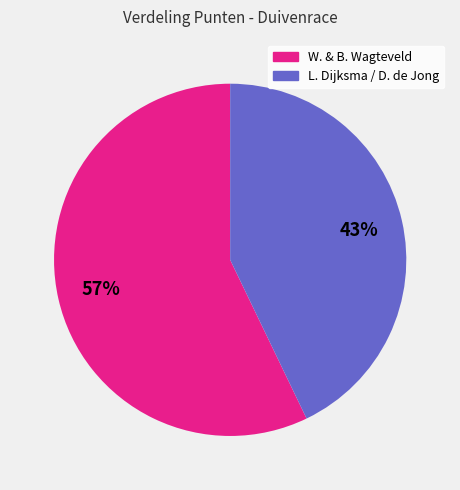

To the nearest percent, what is the difference between the largest and smallest slice percentages?

14%